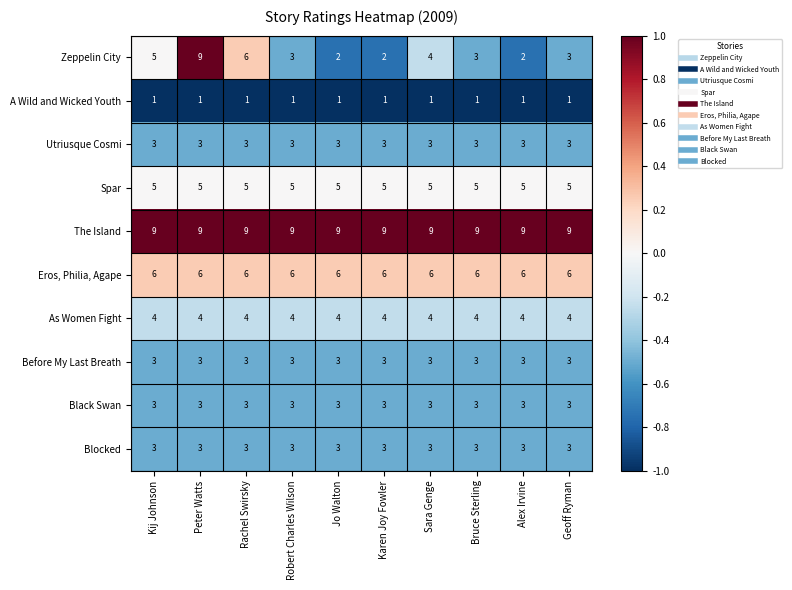

True or false: Spar has a value of 3 at Sara Genge.

False